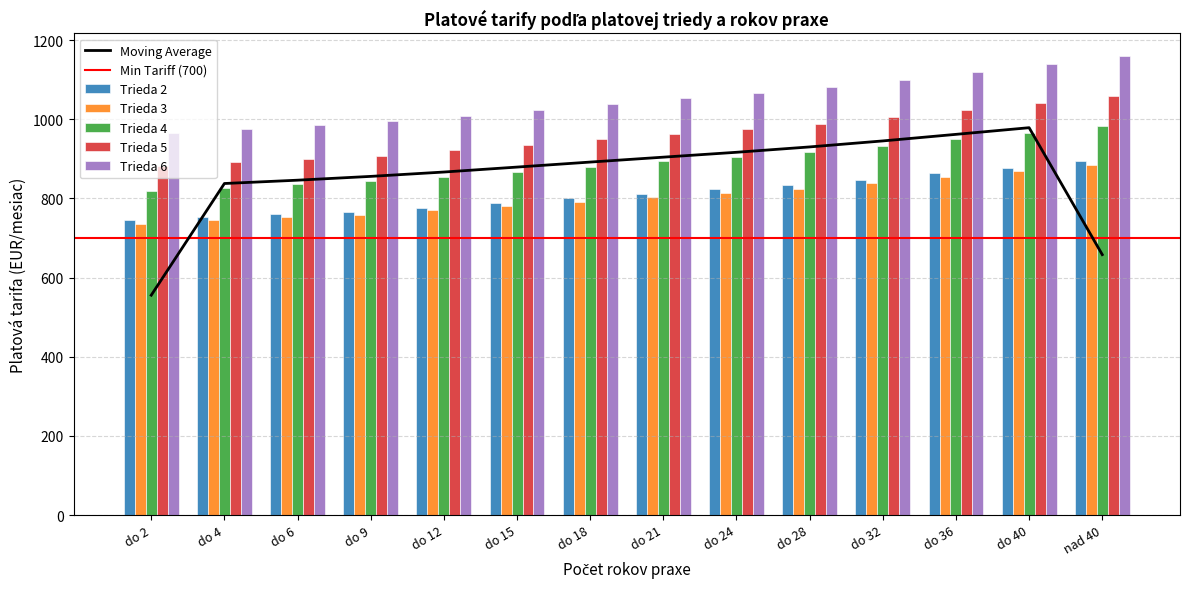

How many bars are there in total?

70